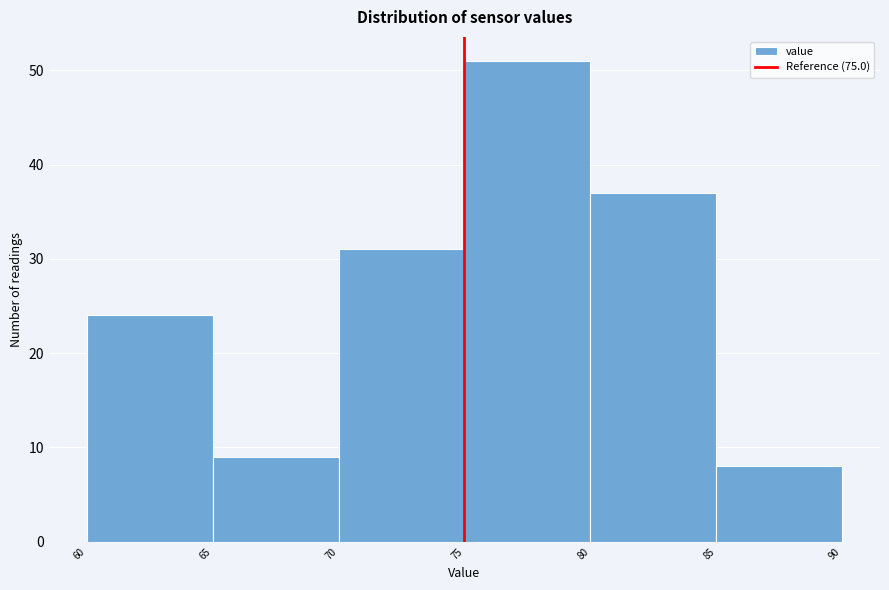

Over which range of the x-axis is the bar tallest?

75 to 80